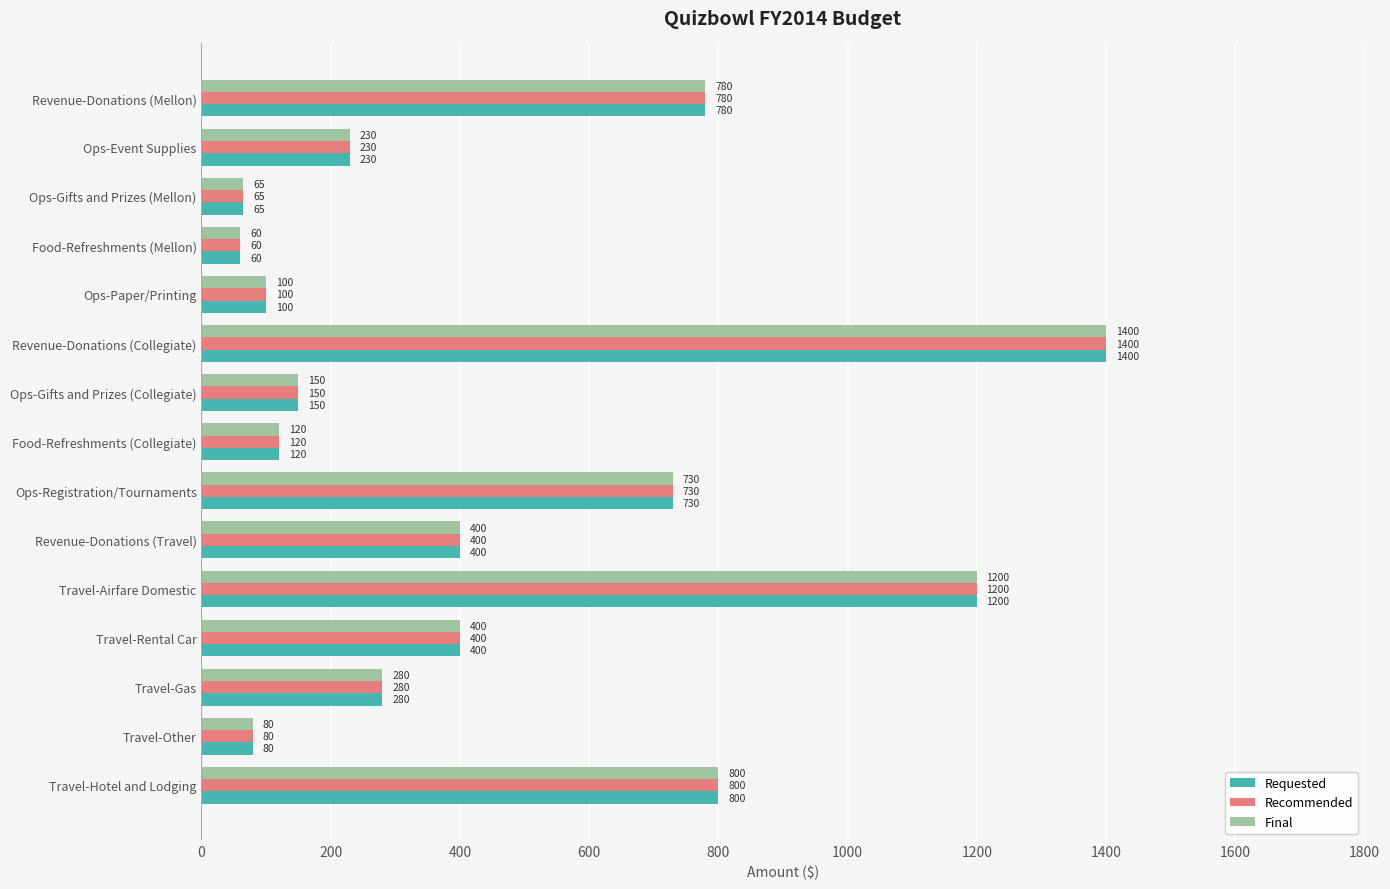

Where is Recommended nearest to the value 730?

Ops-Registration/Tournaments